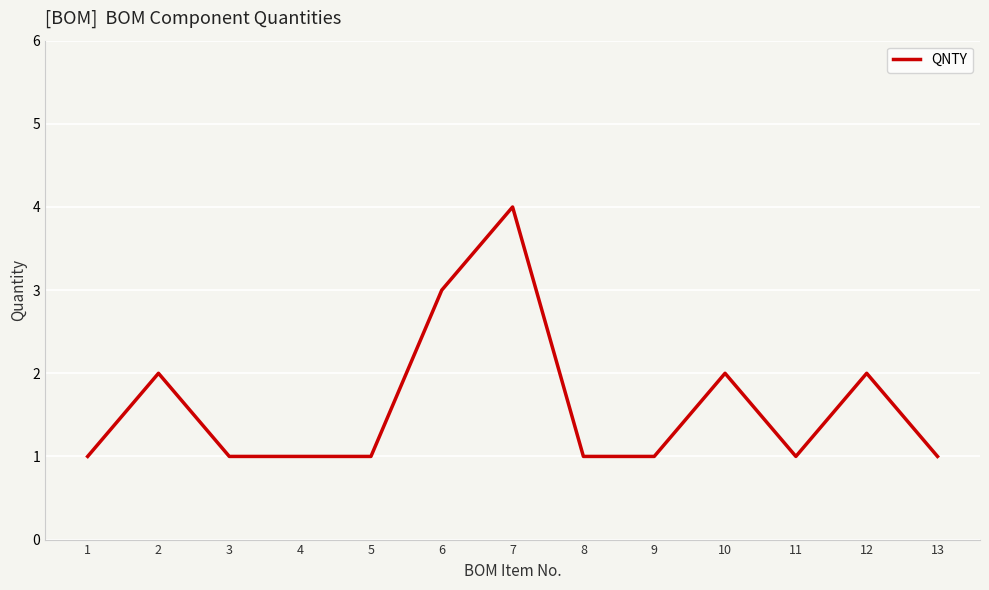

Reading left to right, extract all data points from this chart.

1	2	1	1	1	3	4	1	1	2	1	2	1